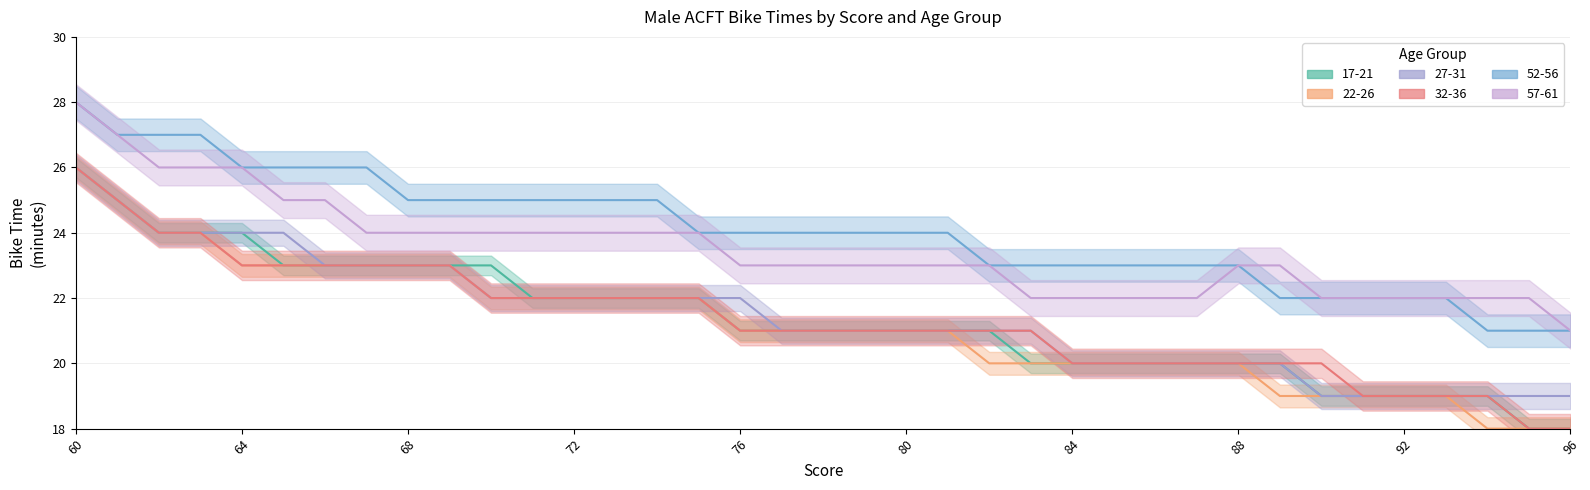

Which series has the largest total across all categories?

52-56